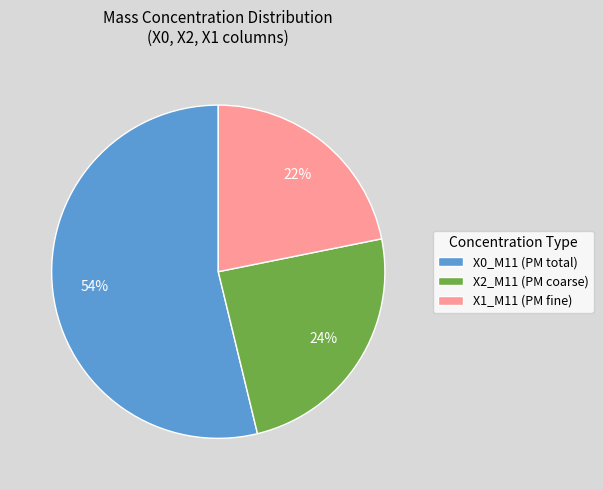

What is the largest slice in the pie chart?

X0_M11 (PM total)